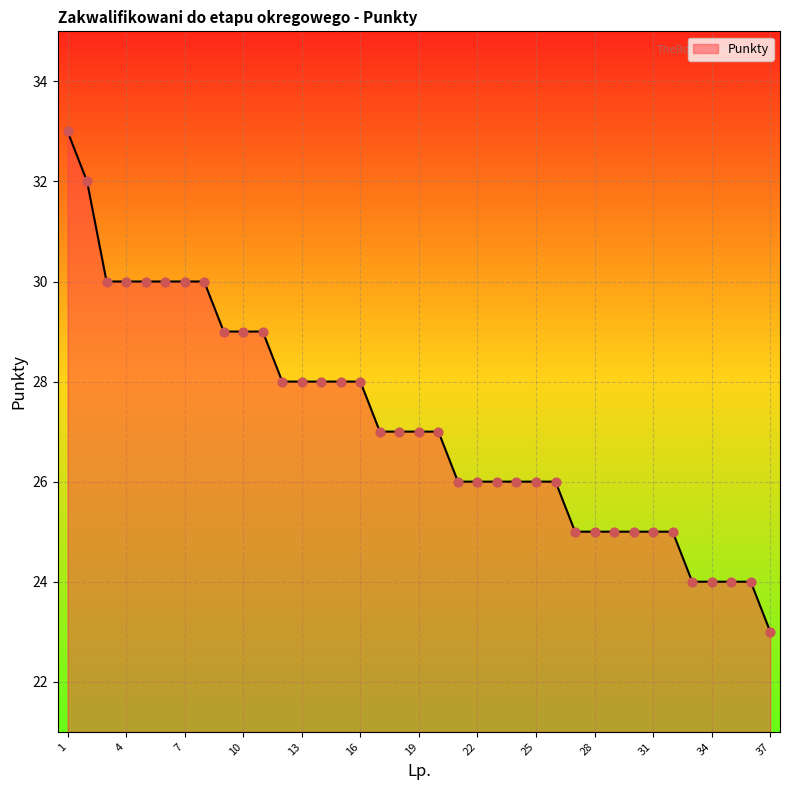

What is the difference between the maximum and minimum values?

10